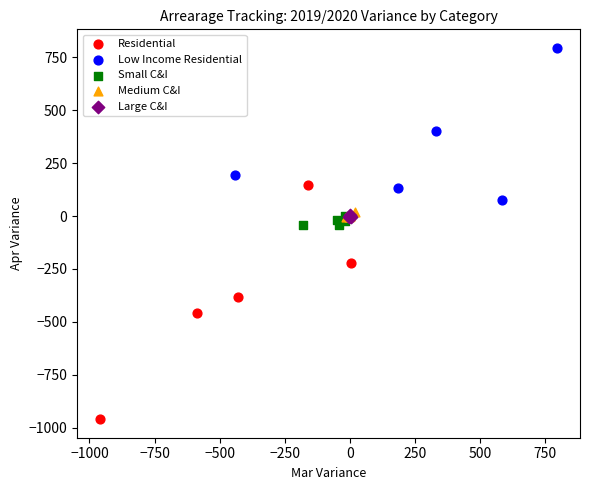

Which series reaches the minimum Y coordinate?

Residential